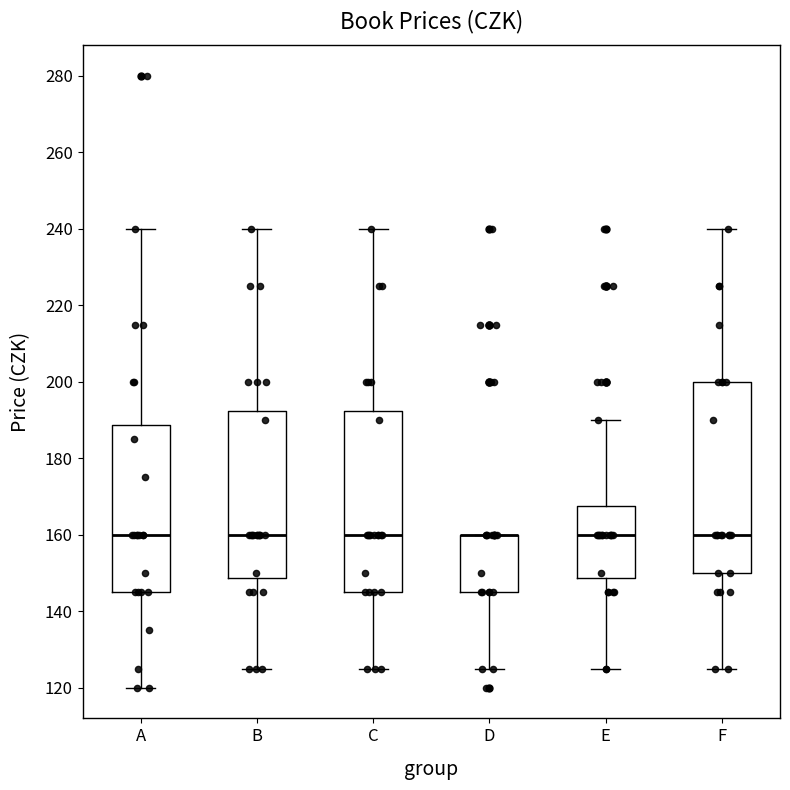

Comparing the boxes themselves (not the whiskers), which one is the tallest?

F